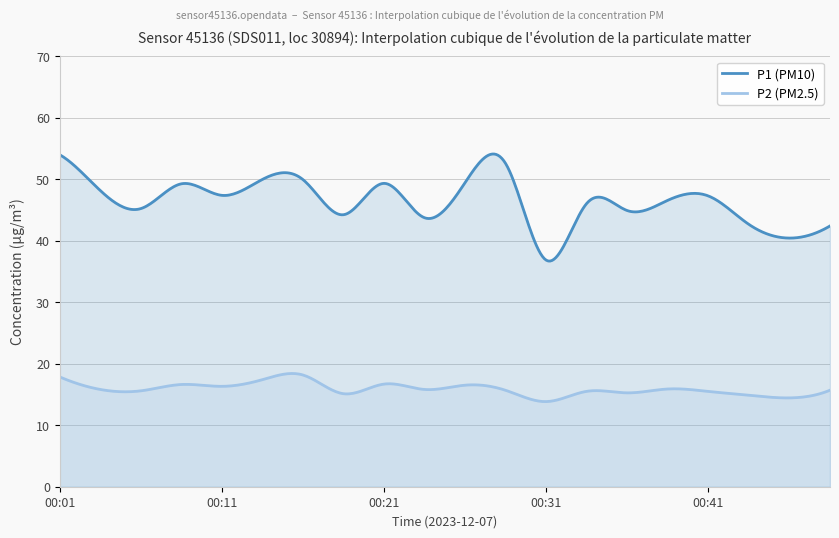

Does the chart have visible grid lines?

Yes